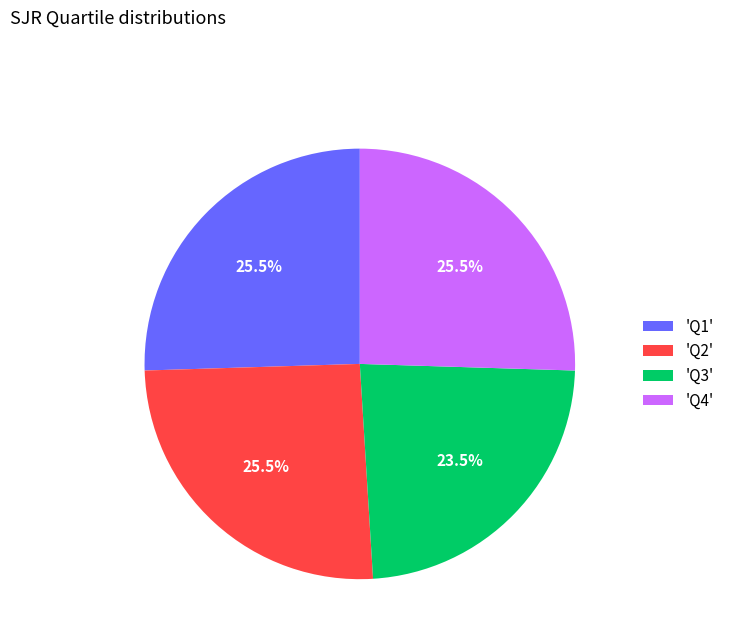

Is 'Q4' the majority of the pie?

No